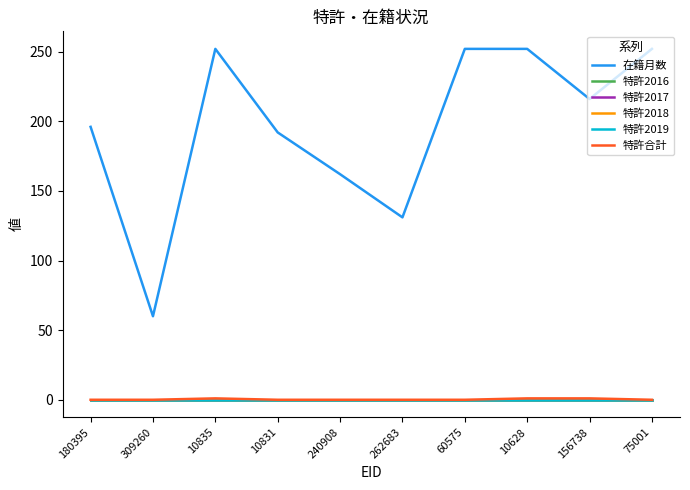

True or false: 在籍月数 and 特許2019 cross at least once.

False